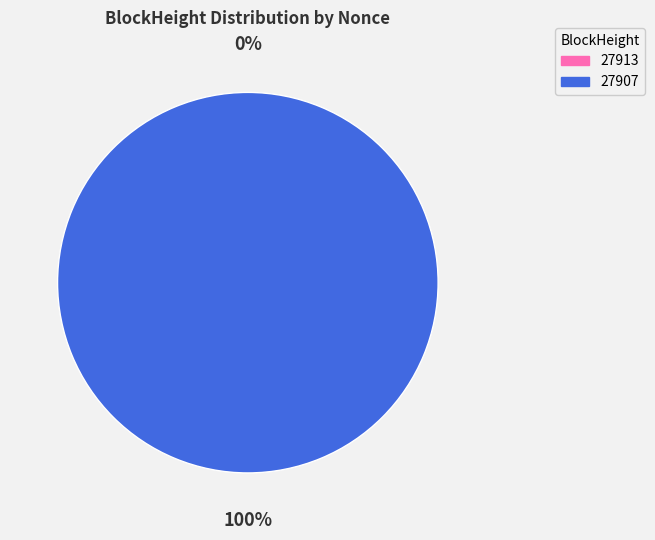

What is the change in value from 27913 to 27907?

+2167